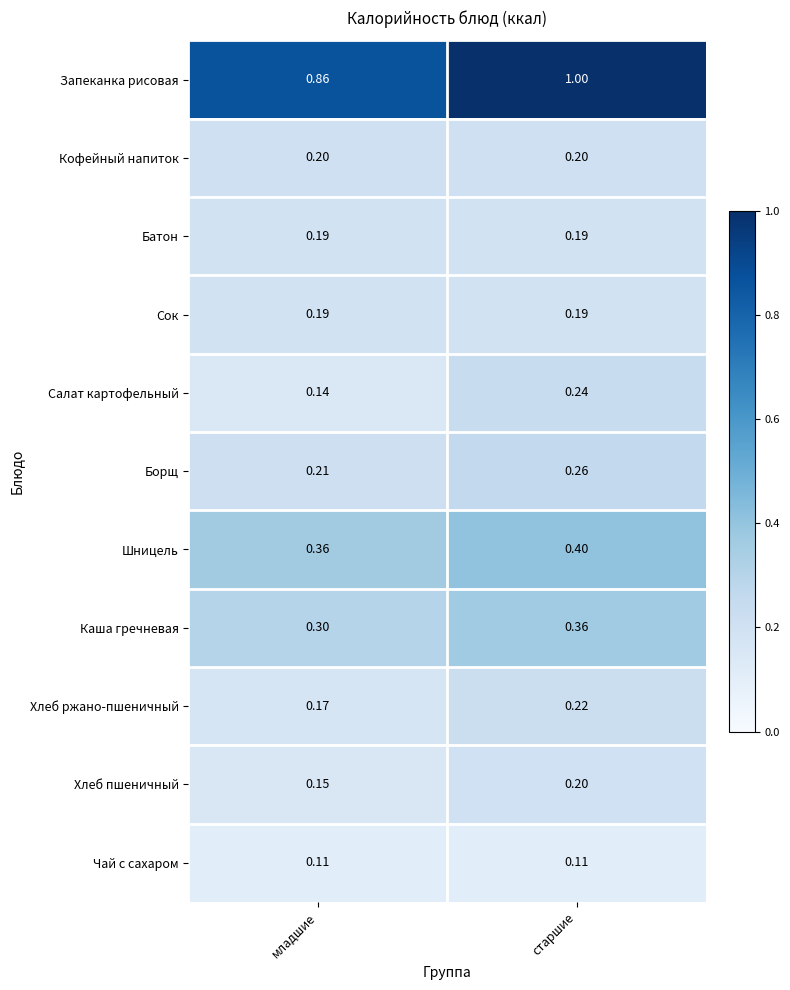

Where is Хлеб ржано-пшеничный nearest to the value 0?

младшие